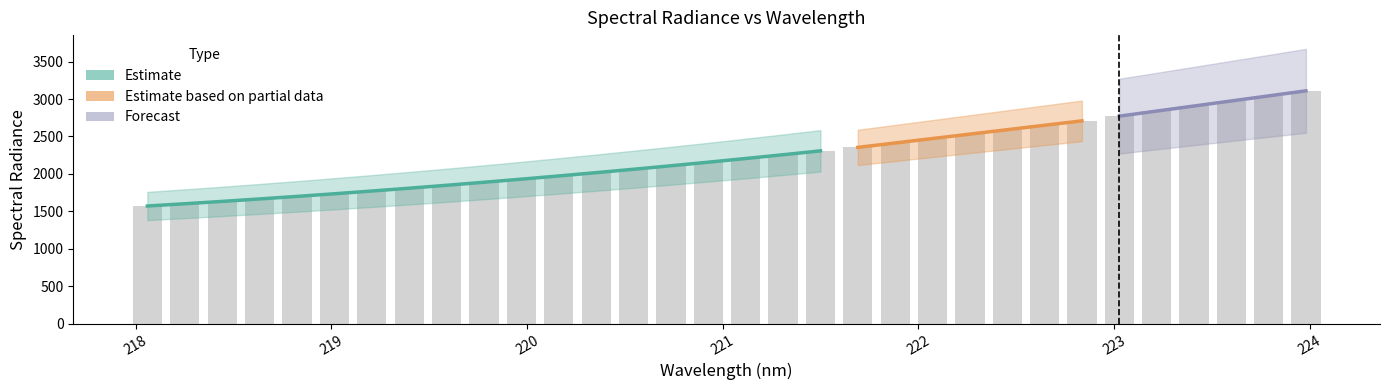

What is the difference between the second highest and second lowest values?

1438.8